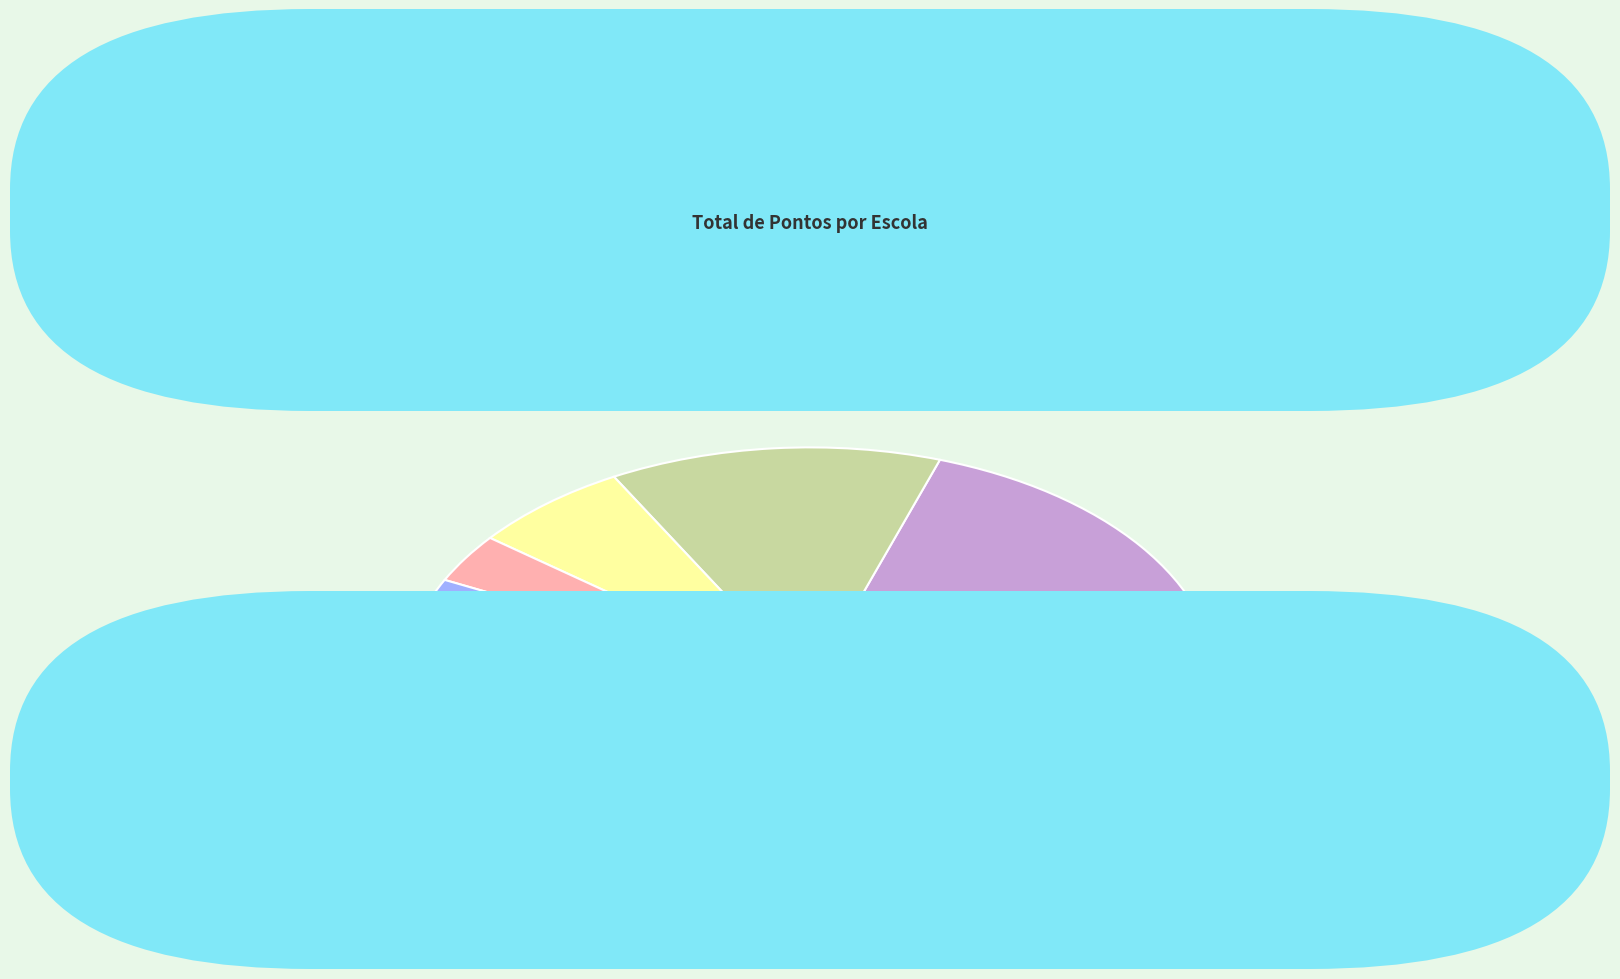

Which slice is the largest?

LICEU JARDIM - S.A